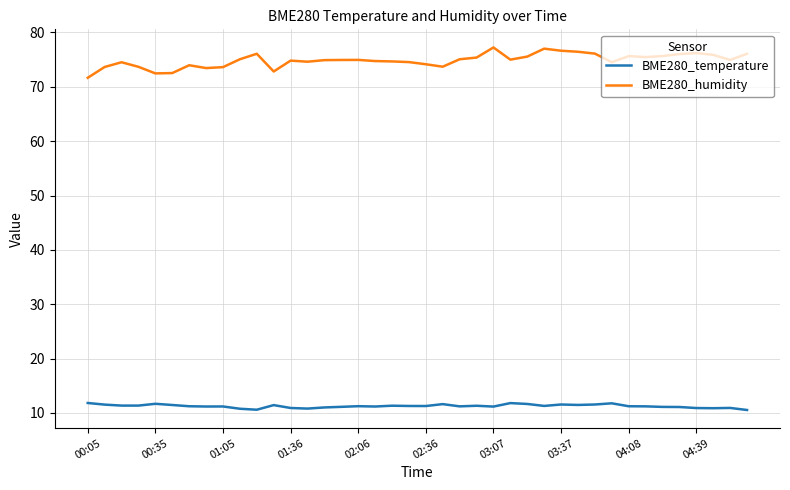

What are all the series names shown in the legend?

BME280_temperature, BME280_humidity